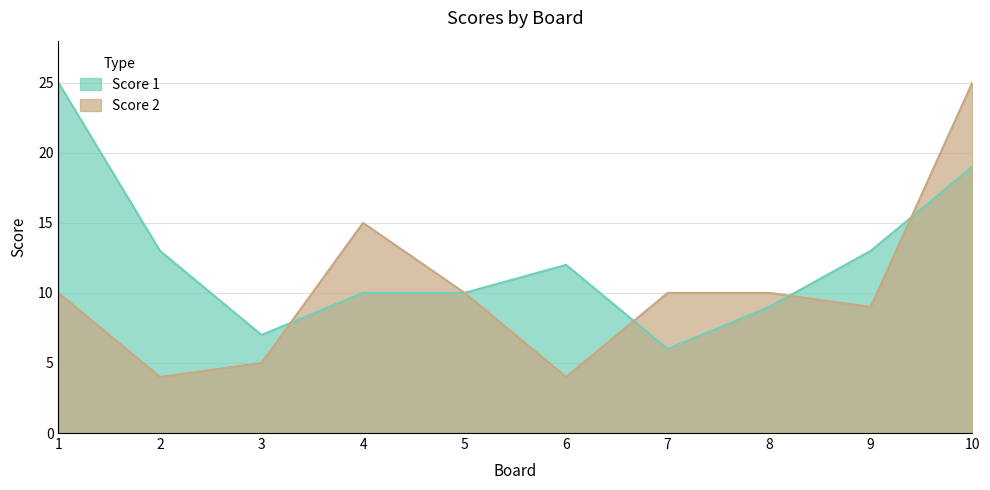

What is the value of the Score 2 point at the 9th from the left?

9